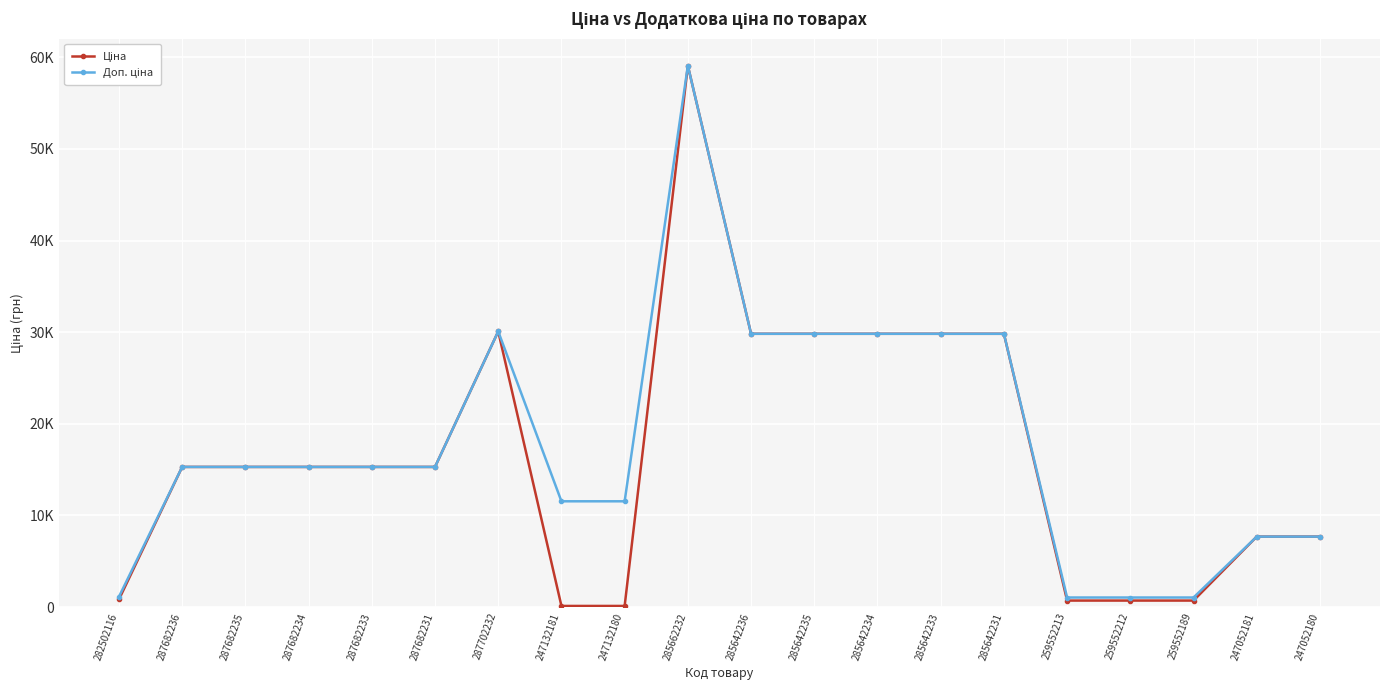

Does the chart have visible grid lines?

Yes